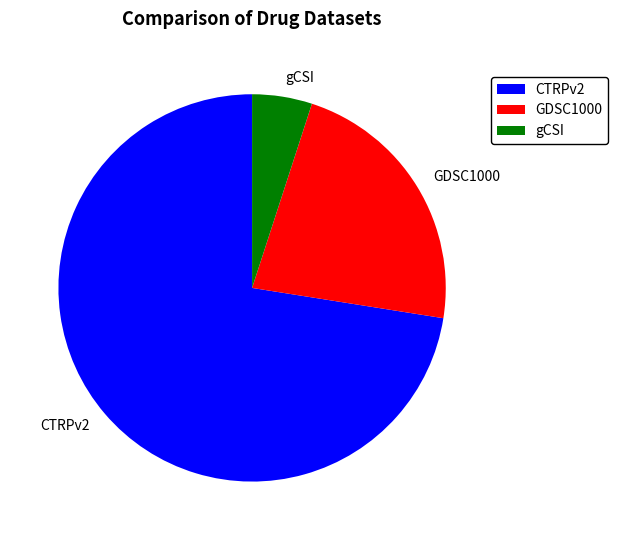

What is the largest slice in the pie chart?

CTRPv2